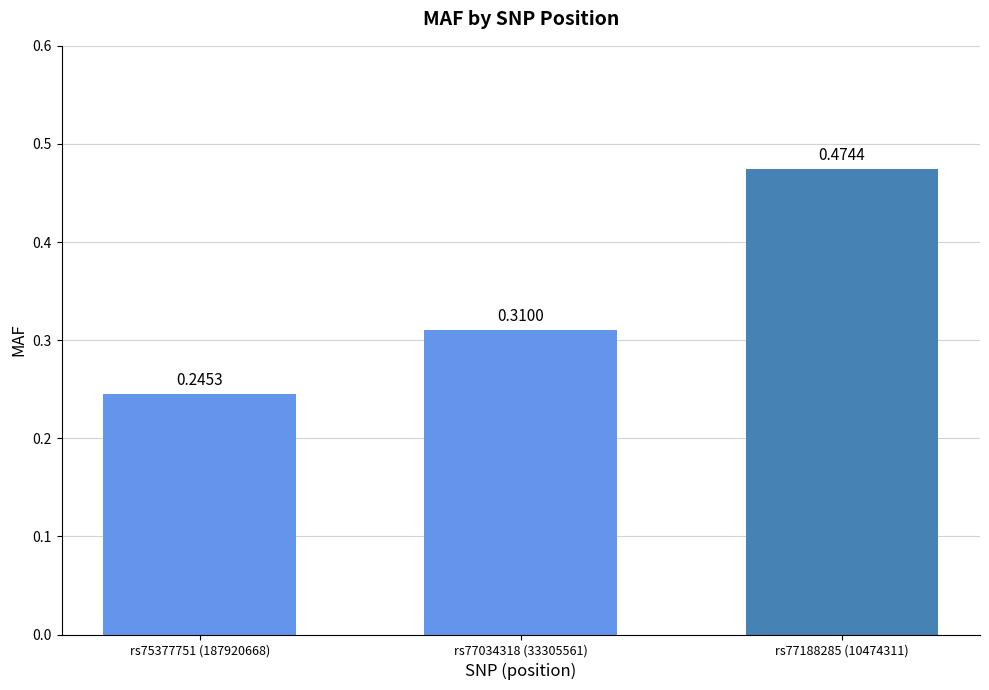

Where is the data nearest to the value 0?

rs75377751 (187920668)